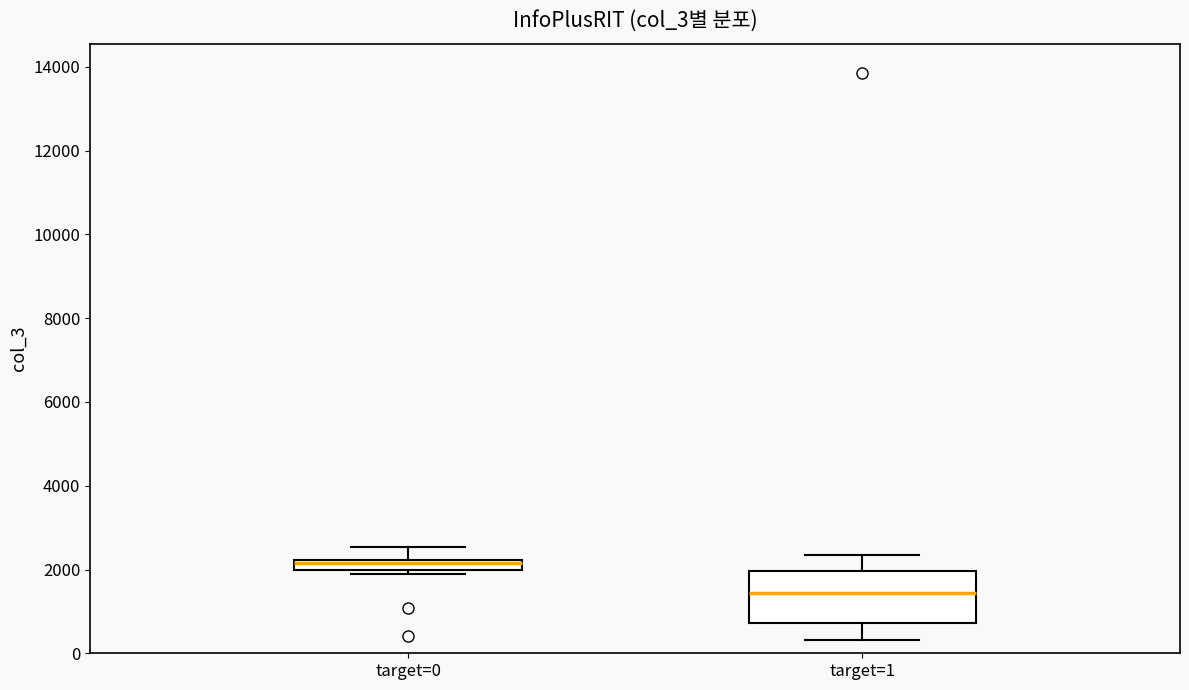

Are the bars horizontal?

No